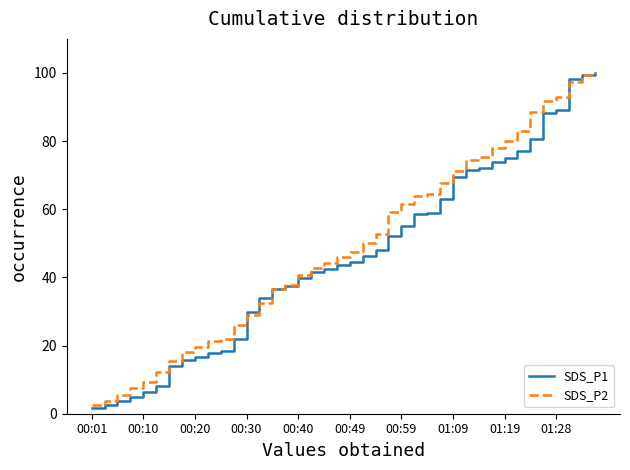

Which series has the largest range (max minus min)?

SDS_P1